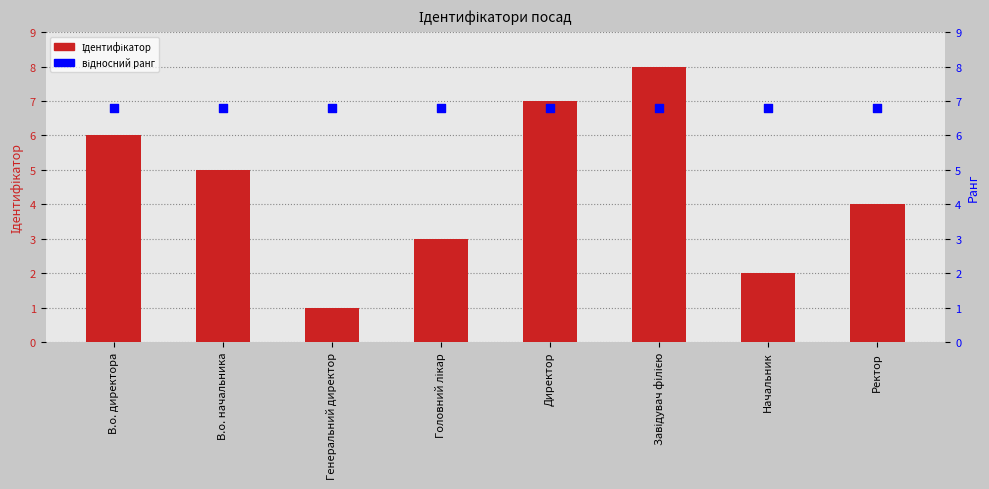

Is the value of відносний ранг at Директор greater than the value of Ідентифікатор at Генеральний директор?

Yes